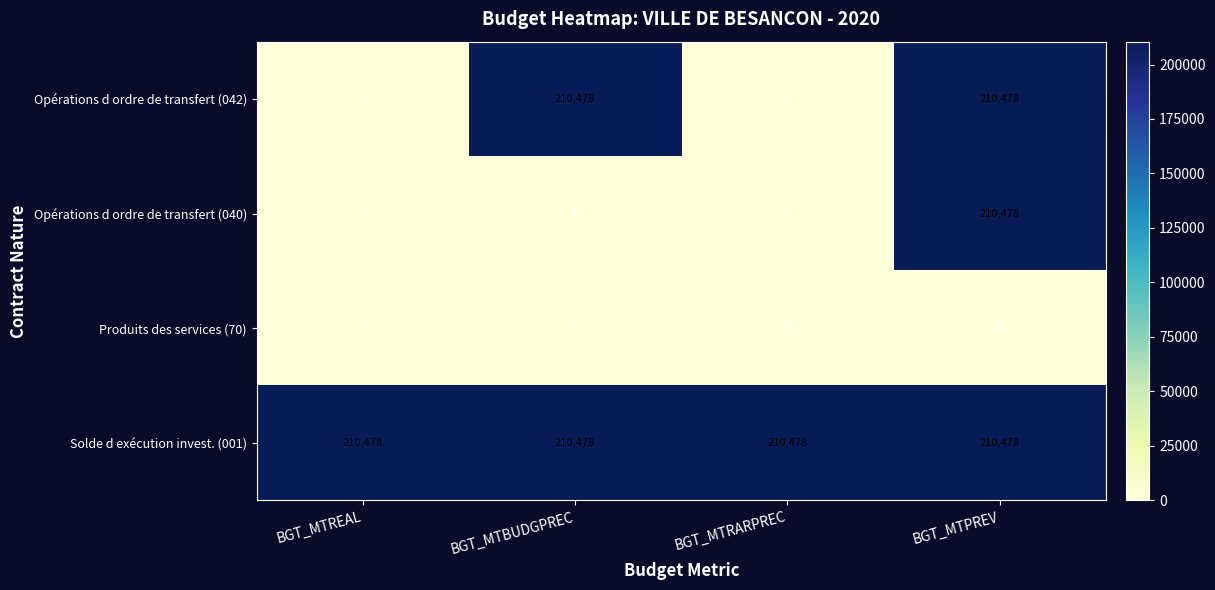

Which series changed the most between BGT_MTBUDGPREC and BGT_MTPREV?

Opérations d ordre de transfert (040)